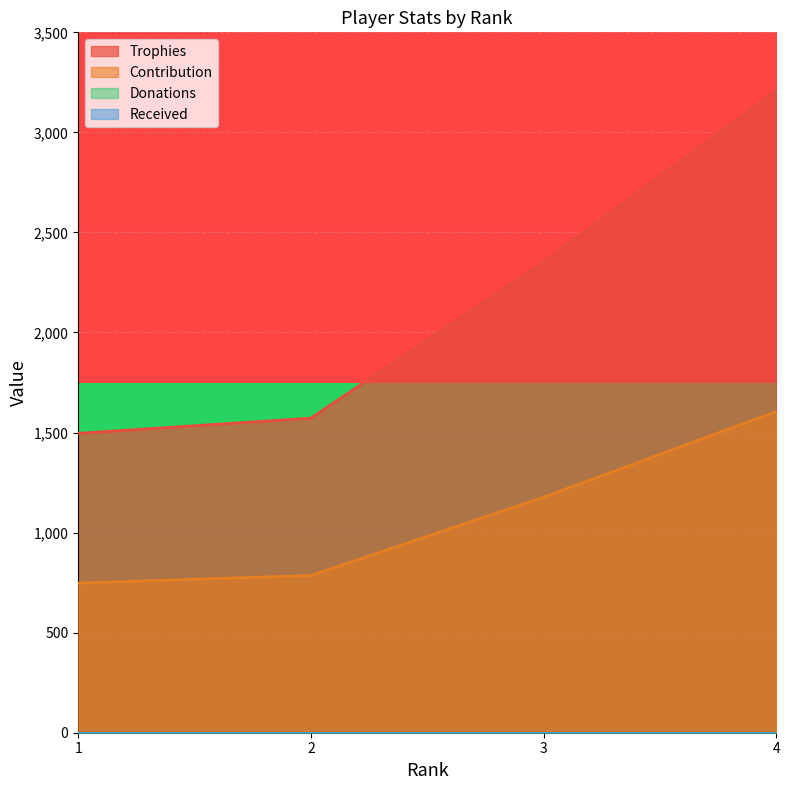

What is the minimum value for Trophies?

1496